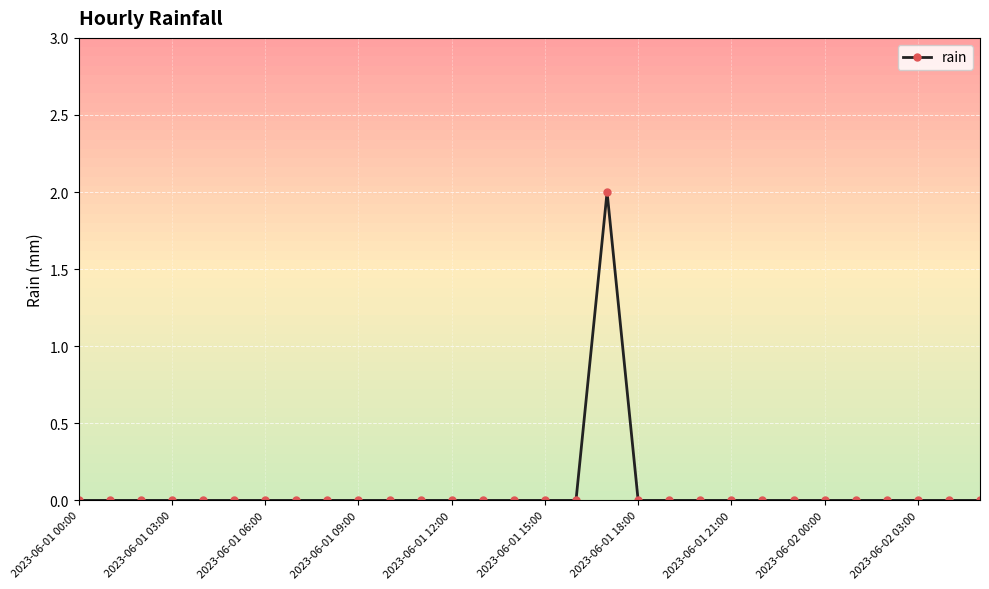

Reading right to left, list all the values displayed in this chart.

0	0	0	0	0	0	0	0	0	0	0	0	2	0	0	0	0	0	0	0	0	0	0	0	0	0	0	0	0	0